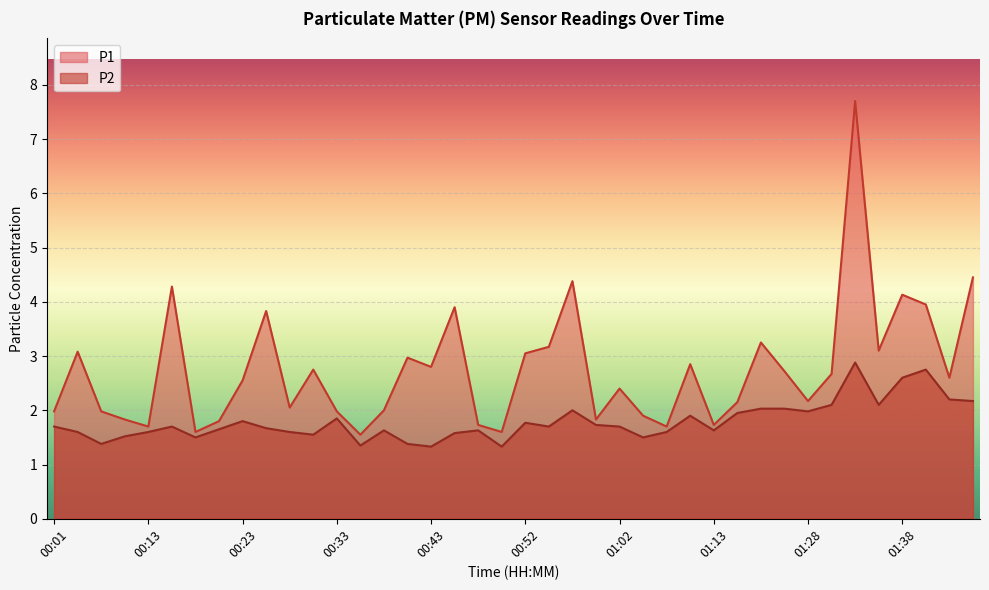

What is the greatest value displayed?

7.7